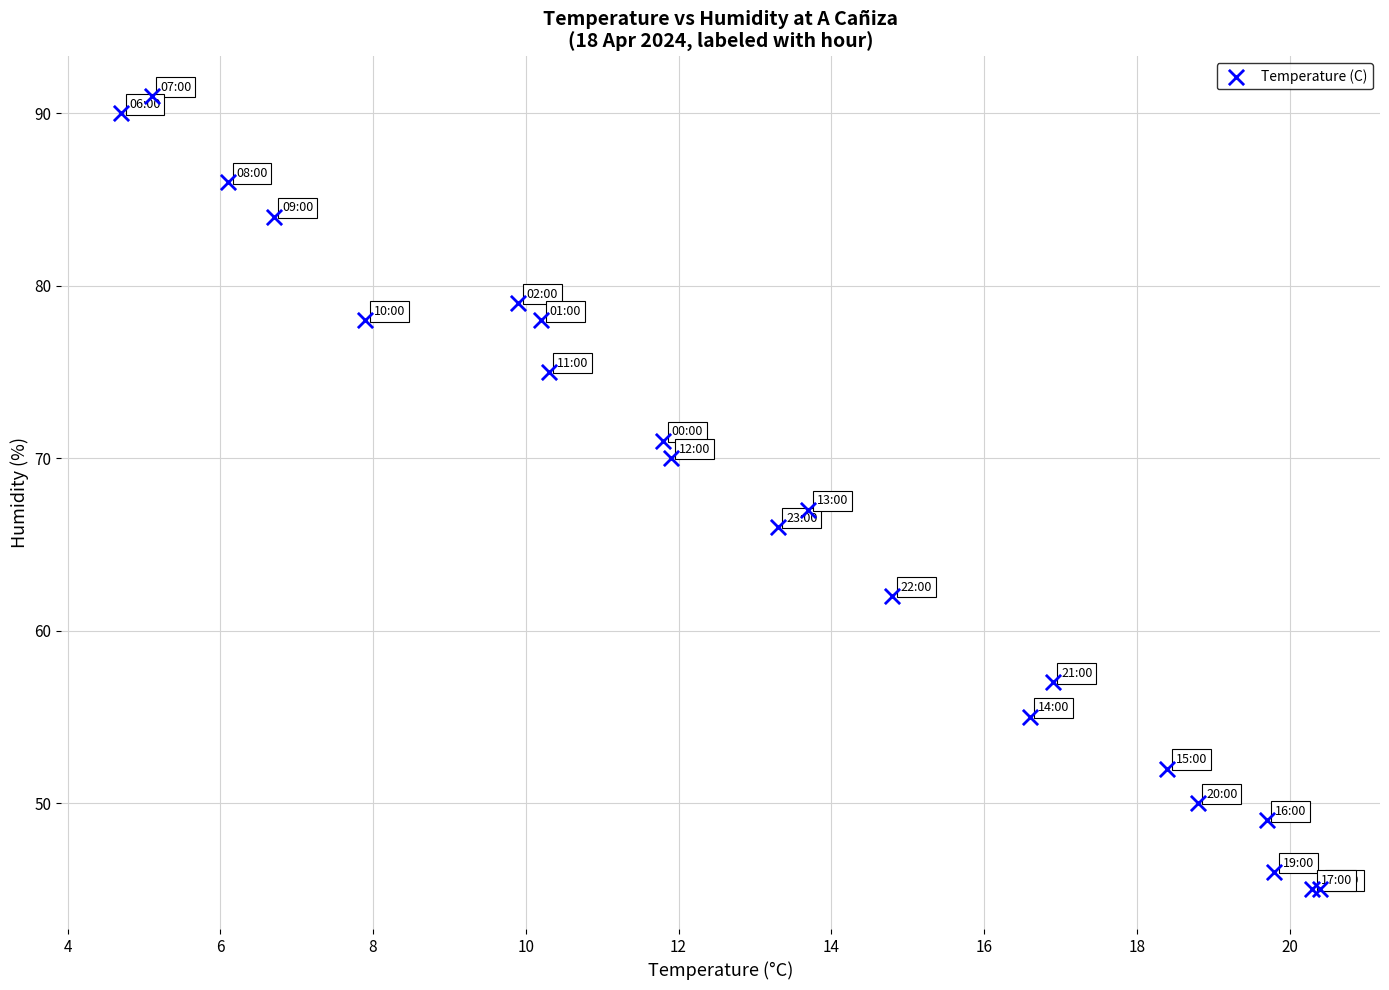

What Y value in the scatter plot is closest to 68?

67